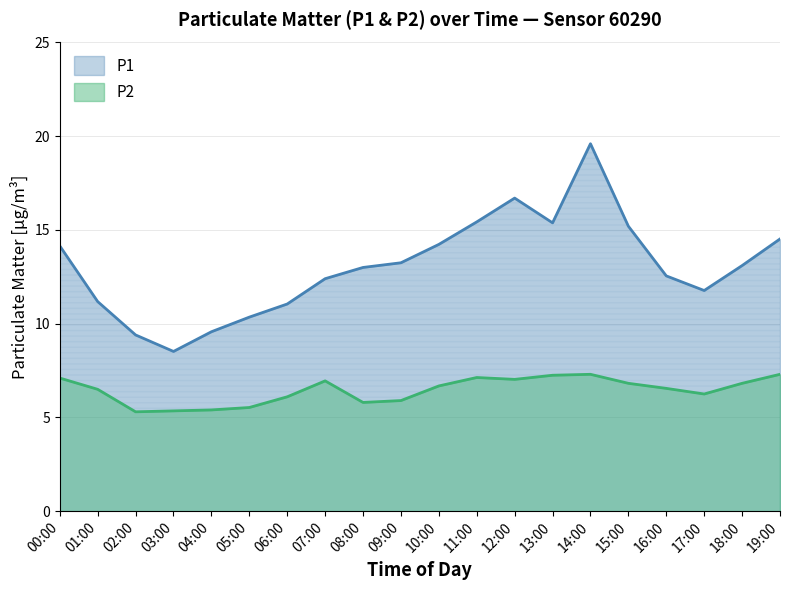

True or false: P2 has more than 0 interior local peaks.

True